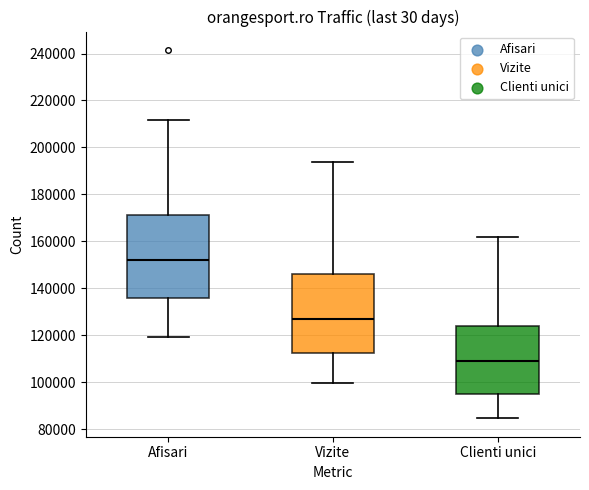

Which box's median line is the highest?

Afisari